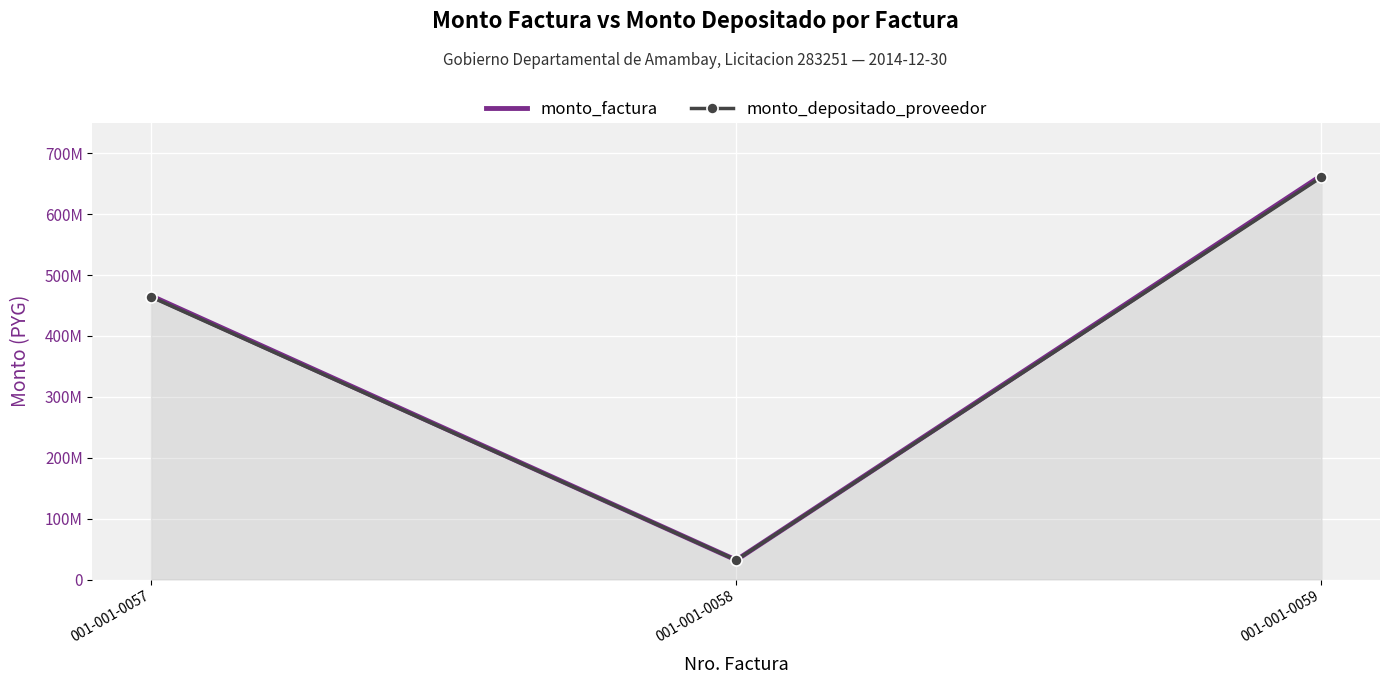

Is it true that monto_factura equals 883752670 at 001-001-0059?

False